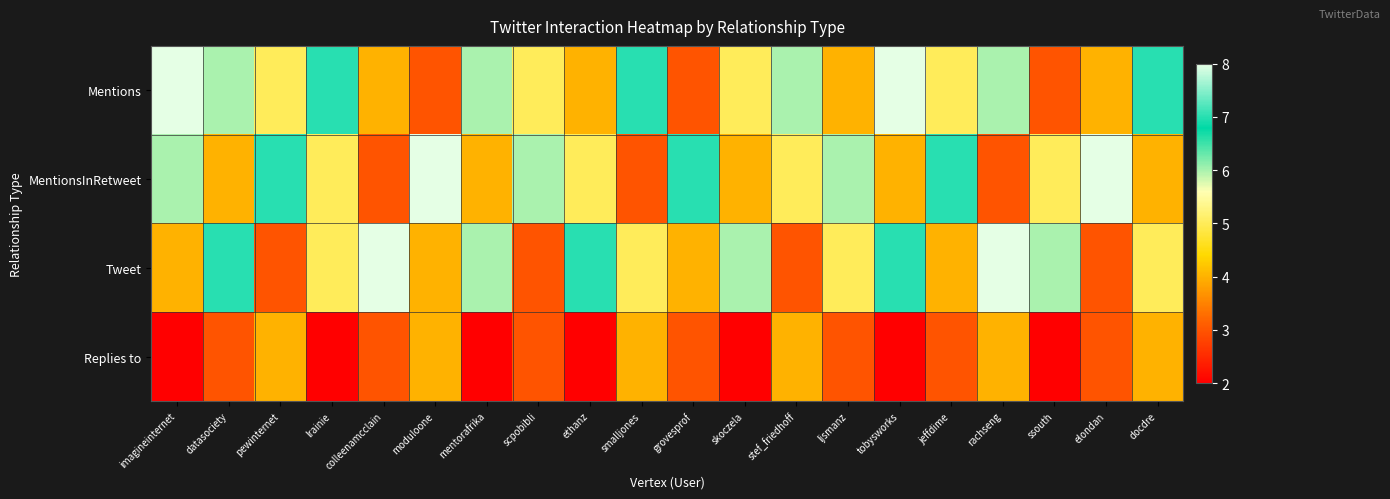

Between mentorafrika and rachseng, which series saw the biggest shift?

Tweet